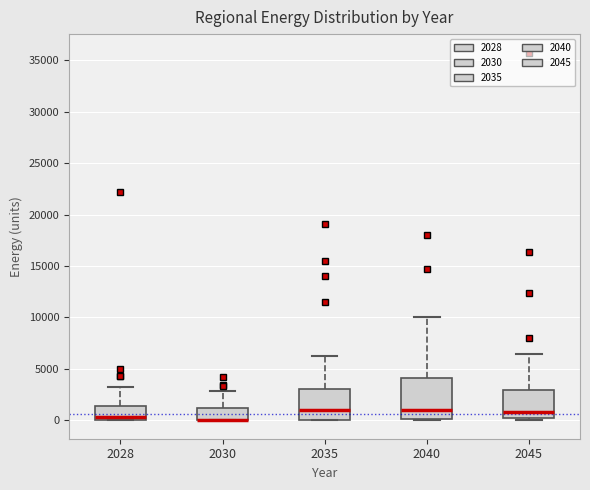

Reading left to right, read every box against the y-axis: the position of its median line, the range the box covers, and the ends of its whiskers. The values are not printed on the chart, so give them approximately, as read against the axis.

2028: median 500, box 0 to 1500, whiskers 0 to 3500
2030: median 0 (drawn on the box's lower edge), box 0 to 1000, whiskers 0 to 3000
2035: median 1000, box 0 to 3000, whiskers 0 to 6000
2040: median 1000, box 0 to 4000, whiskers 0 to 10000
2045: median 1000, box 0 to 3000, whiskers 0 (just below the box's lower edge) to 6500